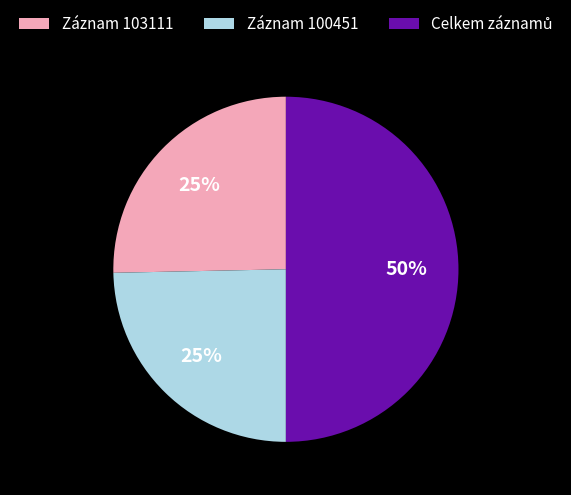

To the nearest percent, what percentage of the pie is Záznam 100451?

25%